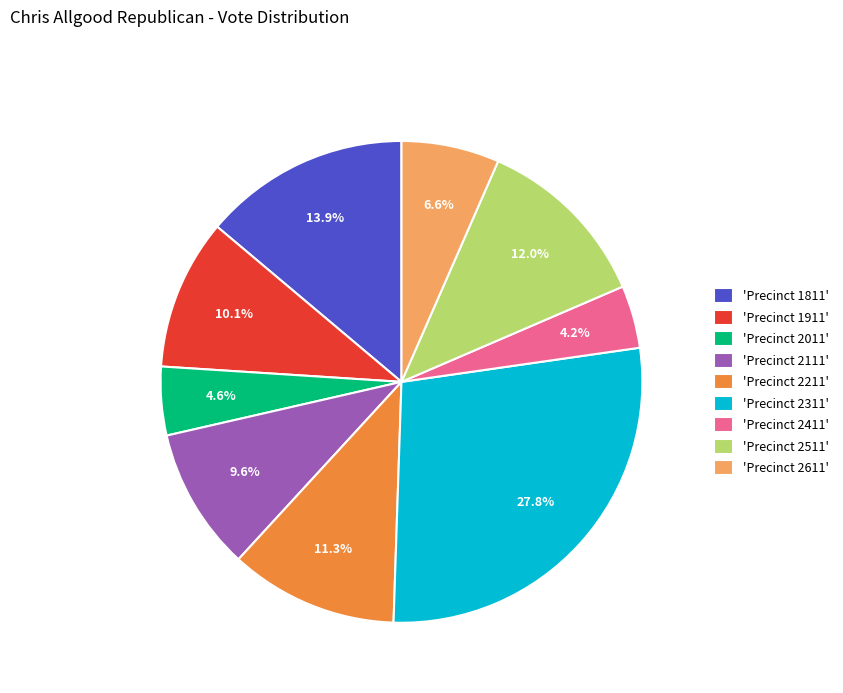

What is the largest slice in the pie chart?

'Precinct 2311'